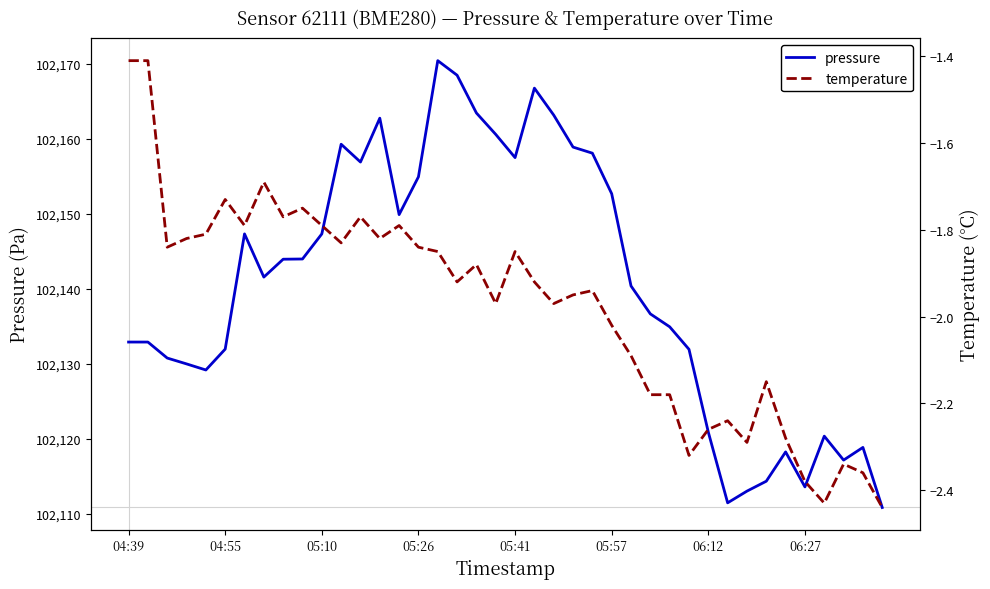

How many lines are shown in the chart?

2